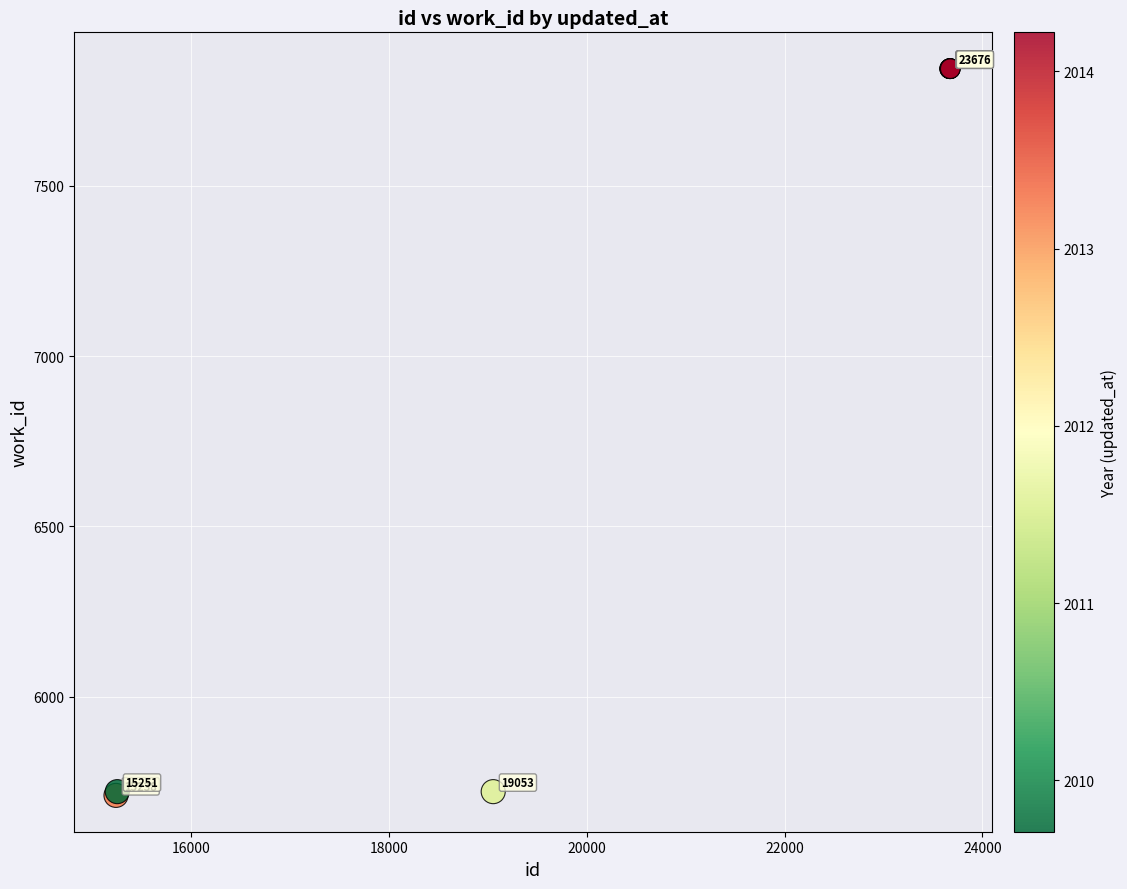

What Y value in the scatter plot is closest to 6777?

5721